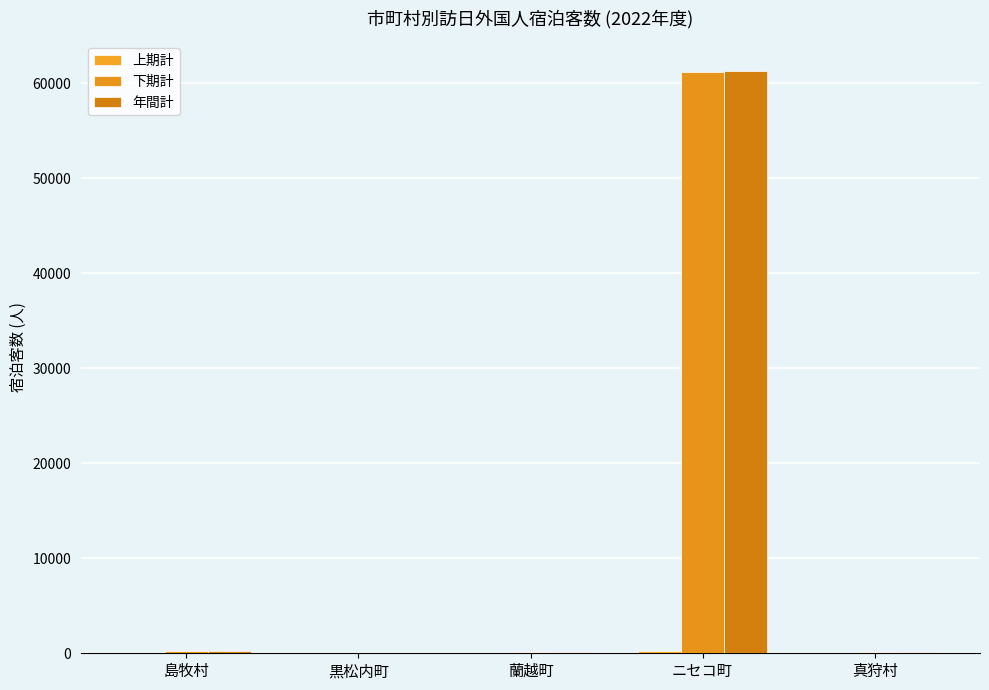

Is it true that 下期計 equals 210 at 島牧村?

True